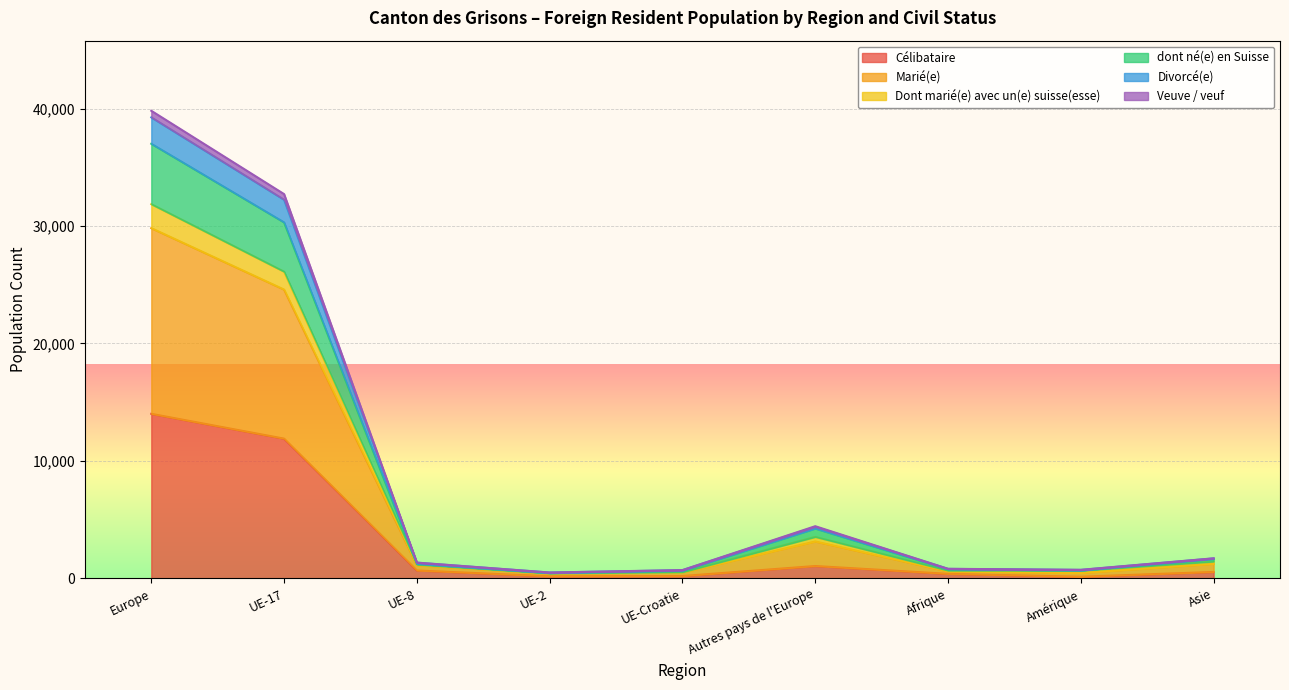

True or false: Veuve / veuf and Célibataire cross at least once.

False